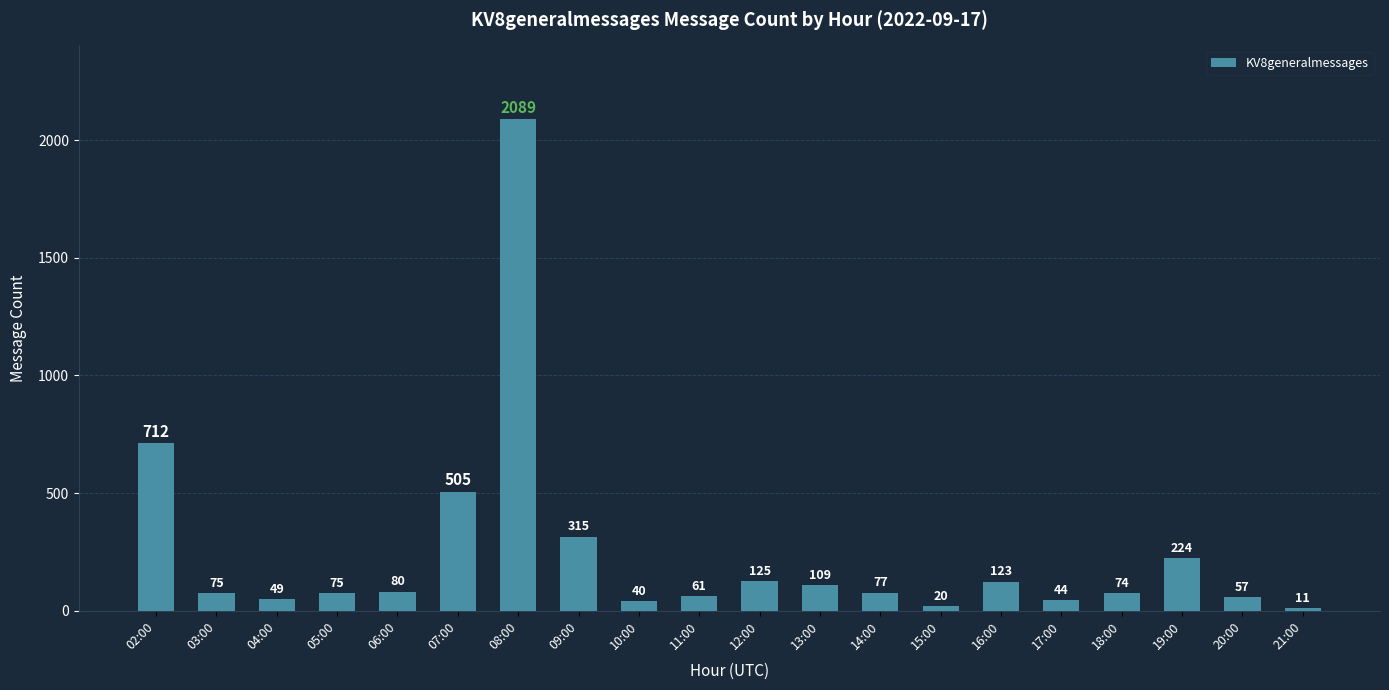

The value at 18:00 is 74. True or false?

True